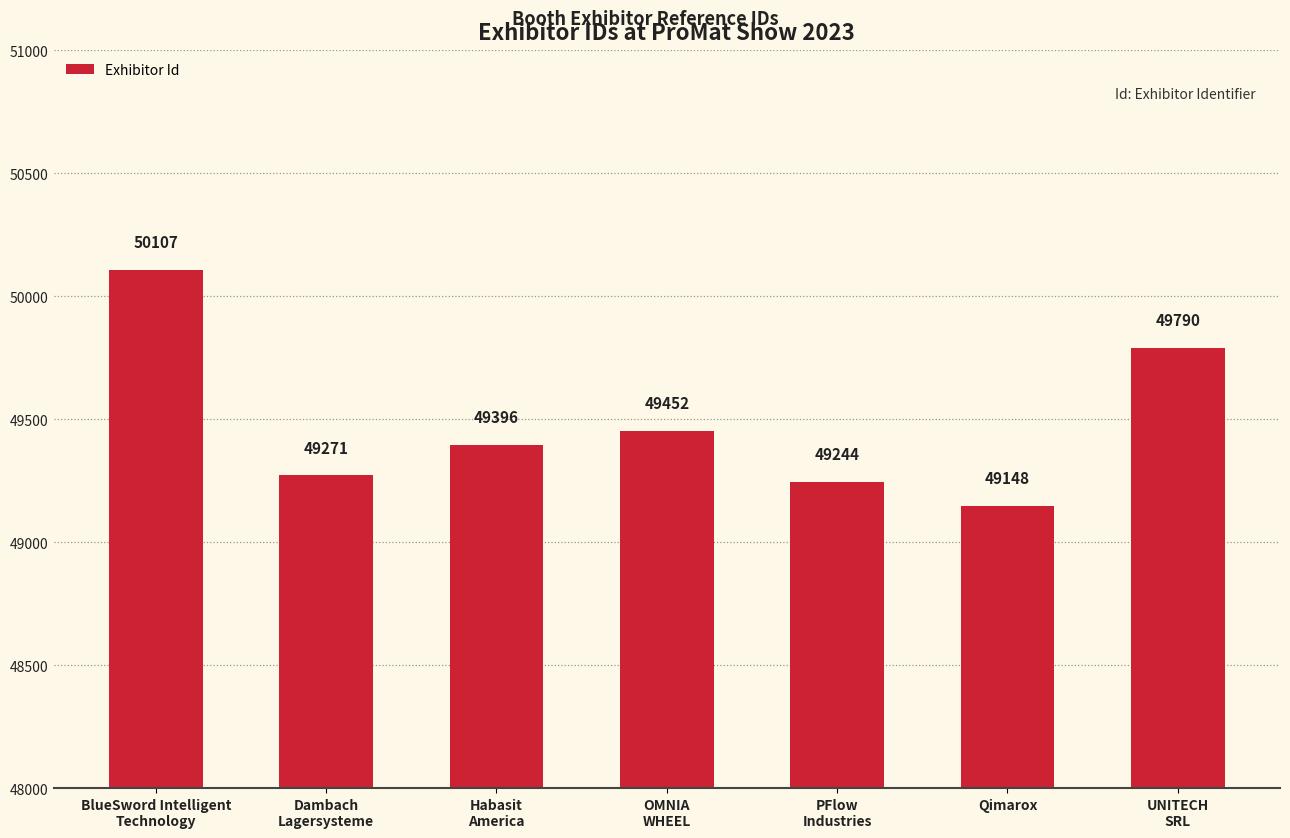

What is the minimum value shown in the chart?

49148